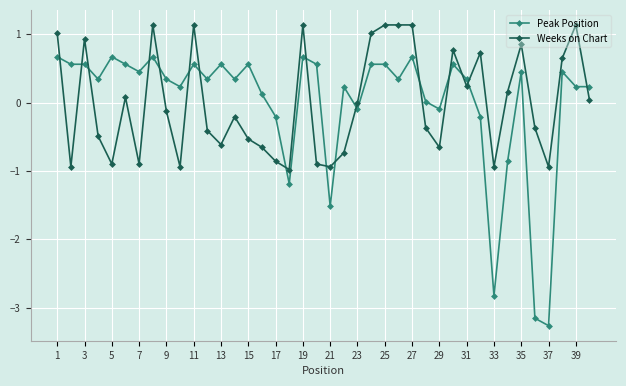

What is the greatest value displayed?

1.1